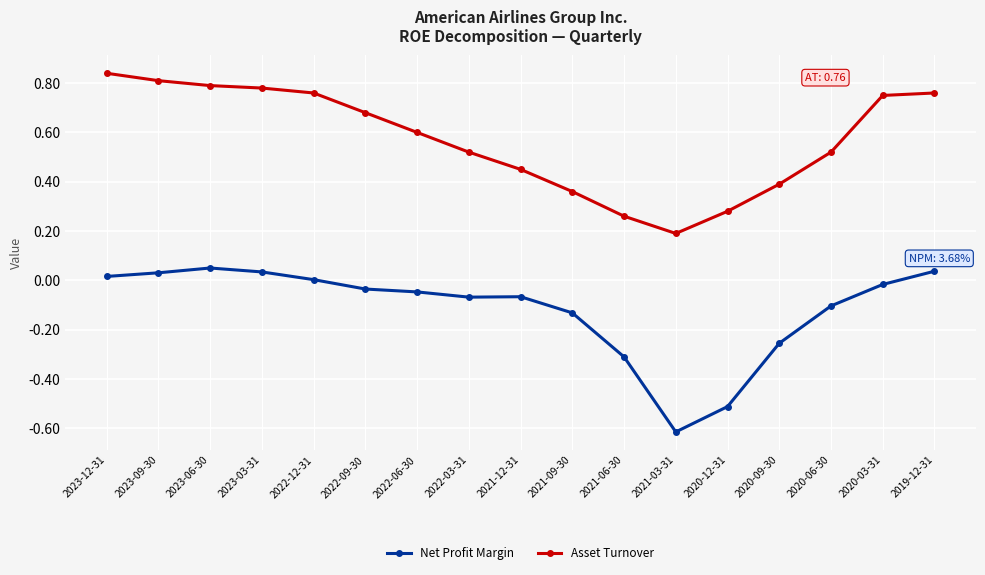

What is the label of the 2nd point from the left?

2023-09-30